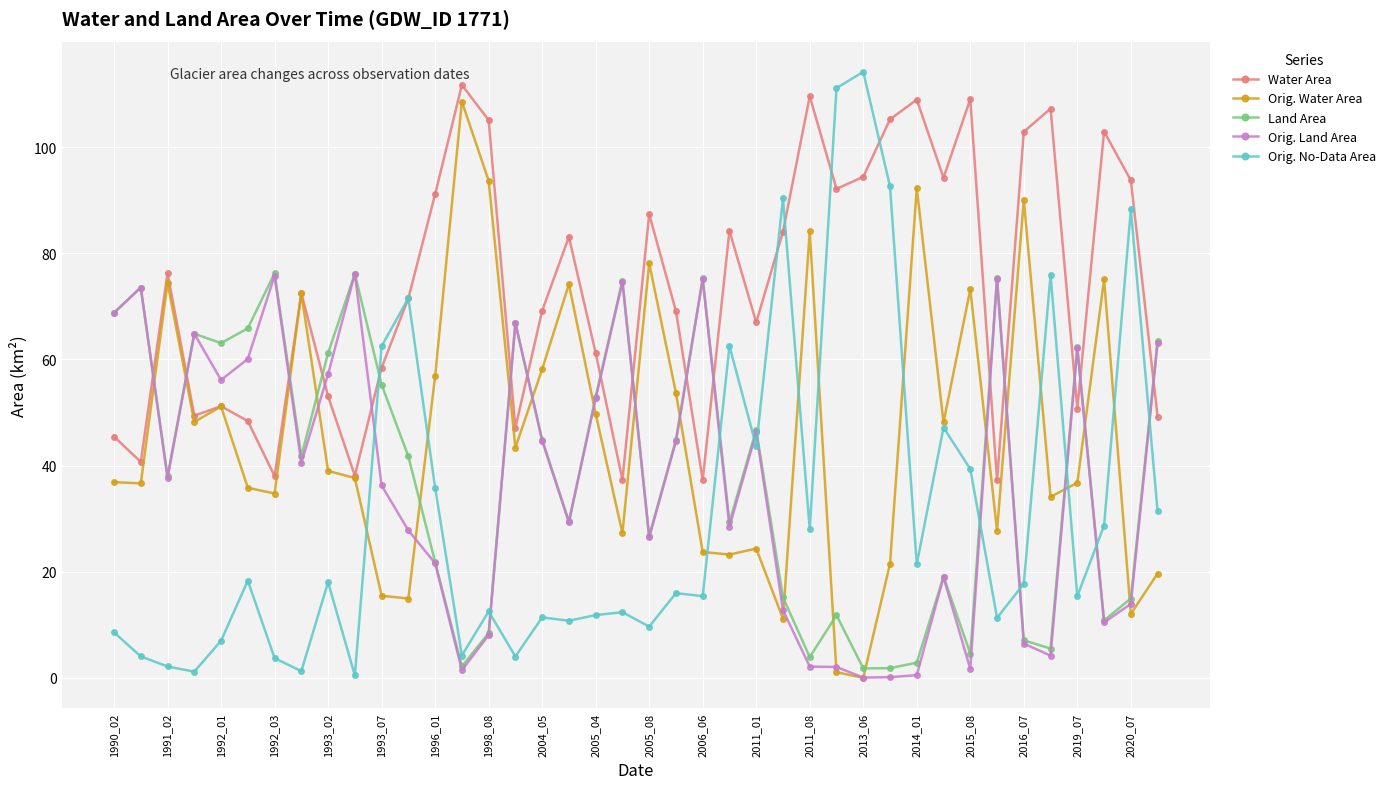

What is the value of the Orig. Water Area point at the 4th from the left?

48.2